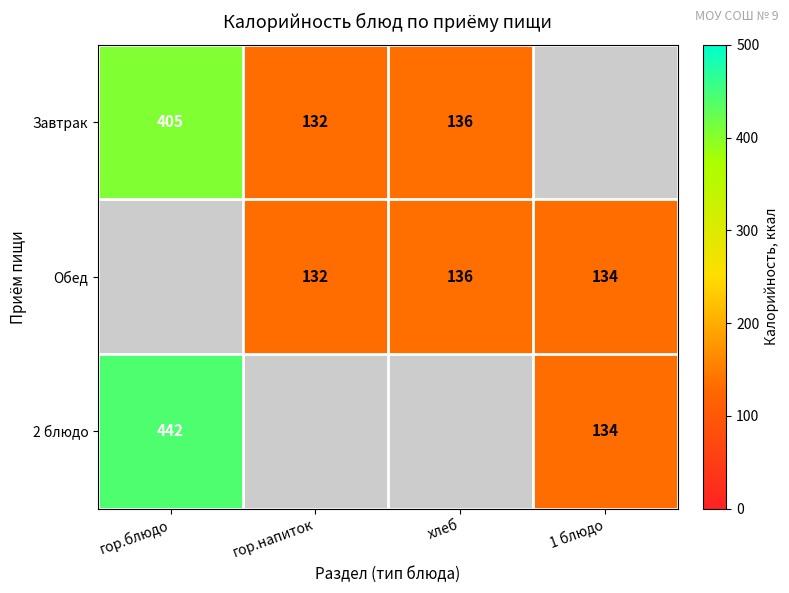

What is the difference between the Завтрак values at хлеб and гор.блюдо?

269